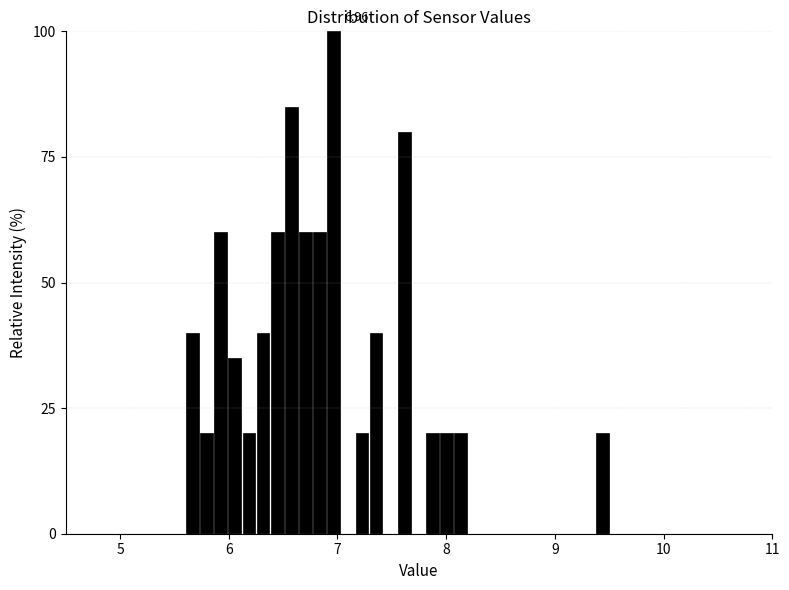

Around what value on the x-axis is the tallest bar? Give the approximate position of its centre, as read against the axis.

7.0